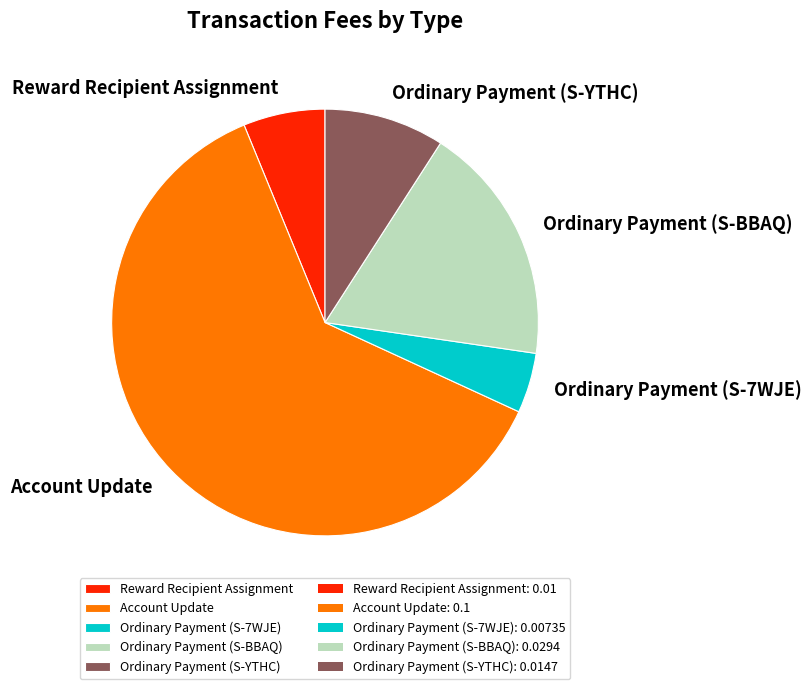

Combined, do Ordinary Payment (S-7WJE) and Ordinary Payment (S-YTHC) account for over 50%?

No